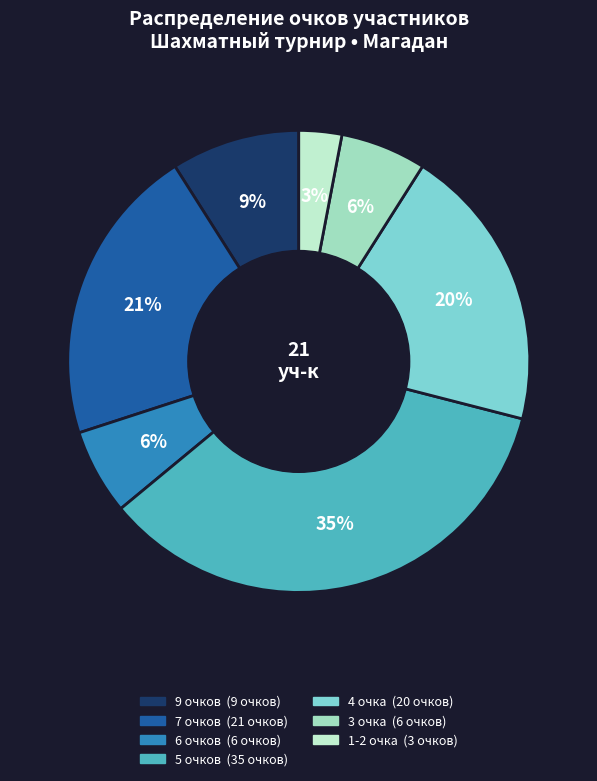

How many slices are in this pie chart?

7